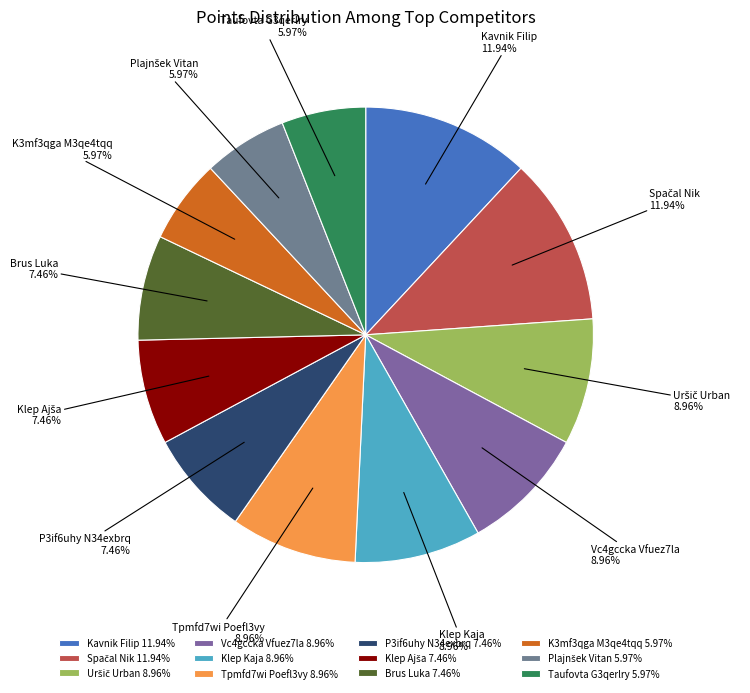

Is Tpmfd7wi Poefl3vy the majority of the pie?

No